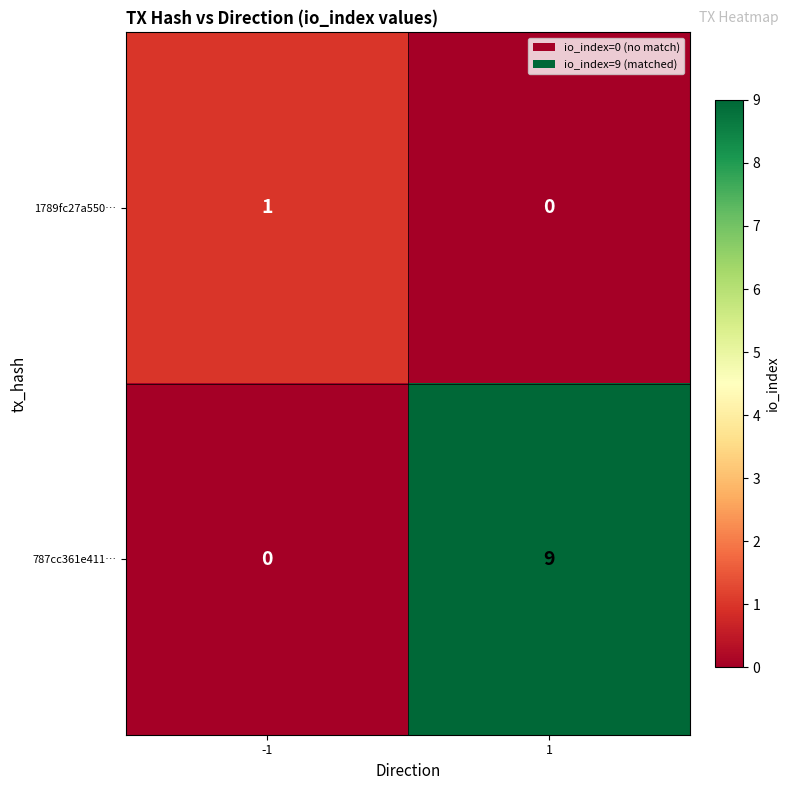

What is the difference between the maximum and minimum values in the 787cc361e411… series?

9